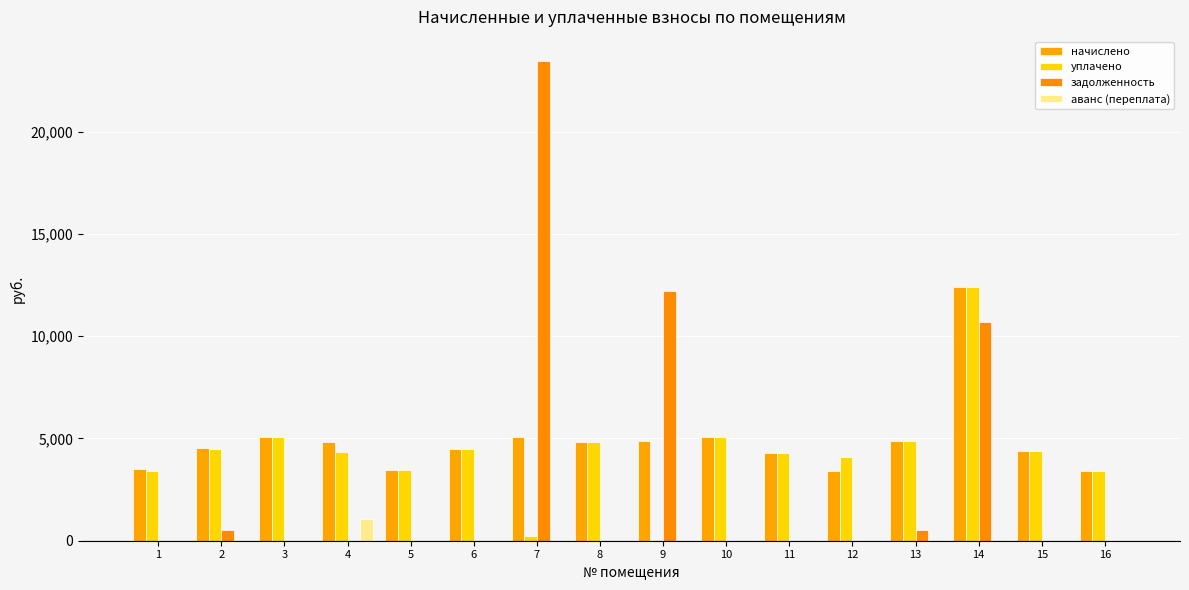

What is the average value of the уплачено series?

4297.5